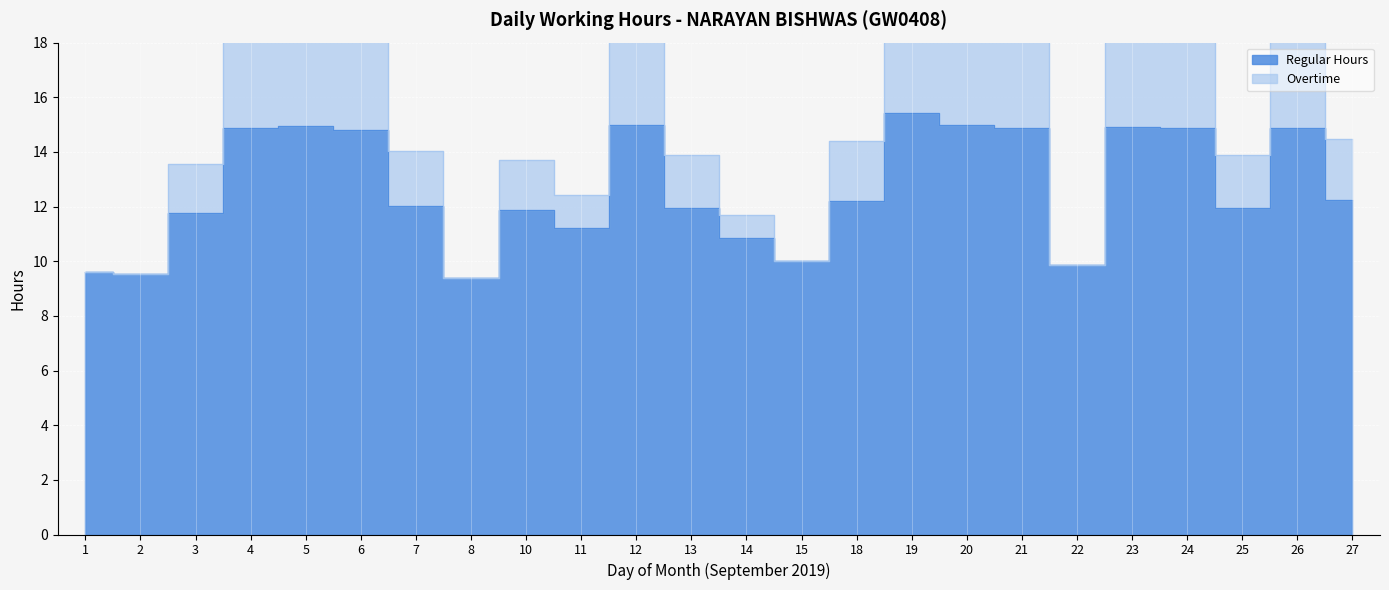

Which series changed the most between 21 and 23?

Overtime